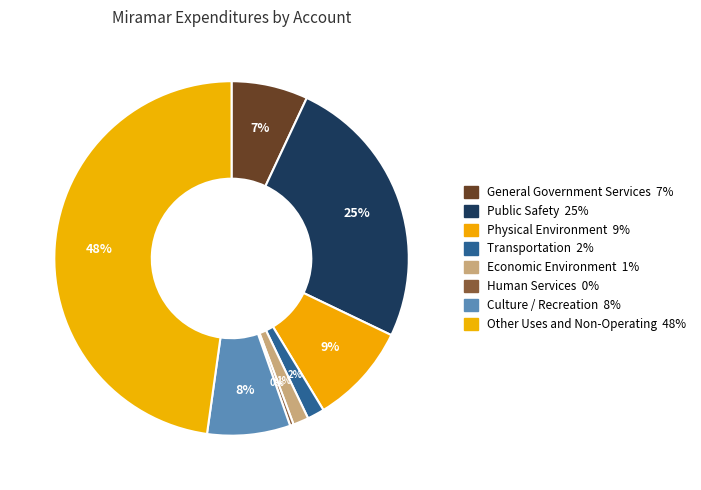

Which category has the smallest portion of the pie?

Human Services